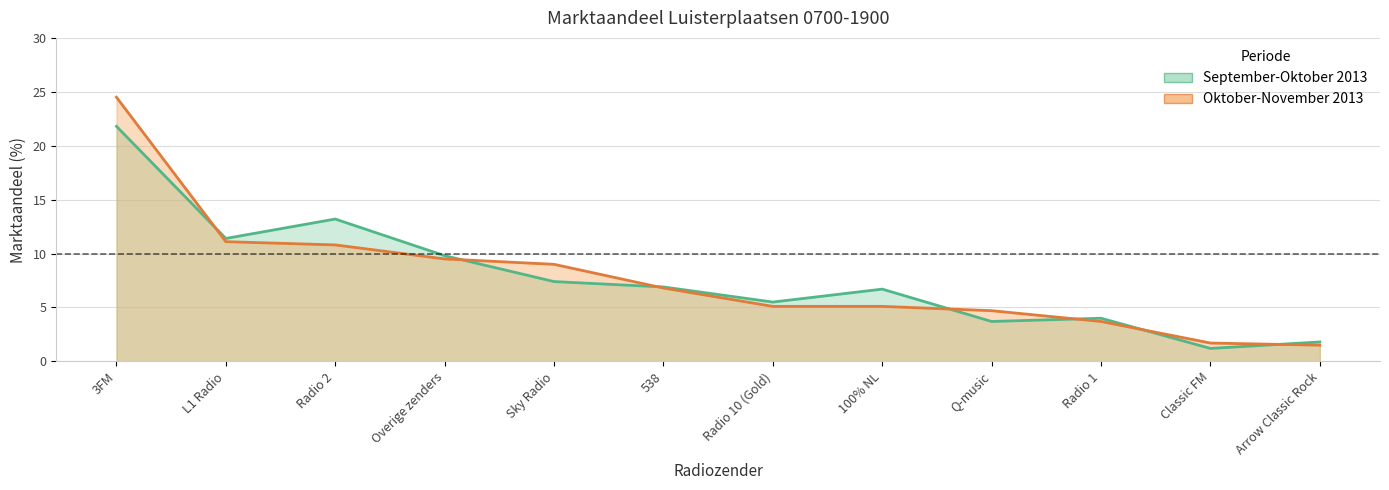

True or false: Oktober-November 2013 has a value of 4.7 at Q-music.

True